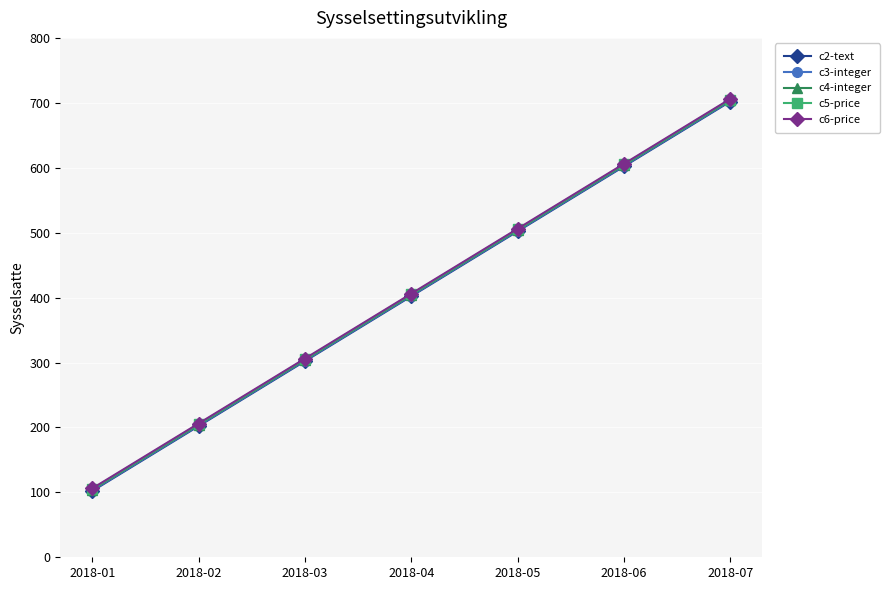

How many values in the c2-text series are below 402?

3